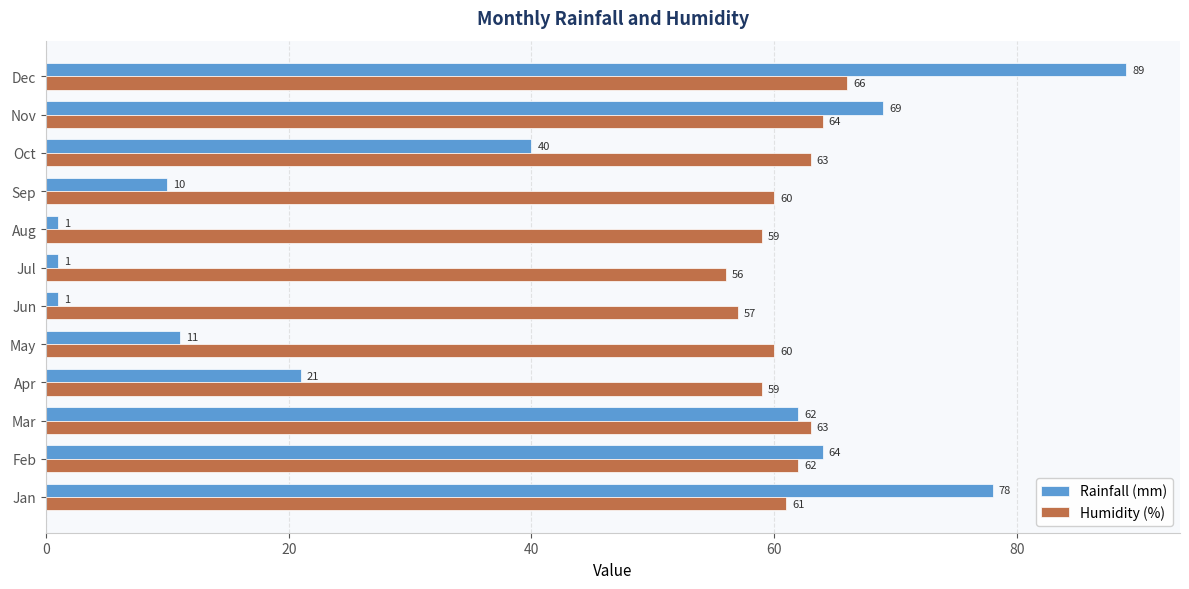

At which category is the sum across all series the highest?

Dec